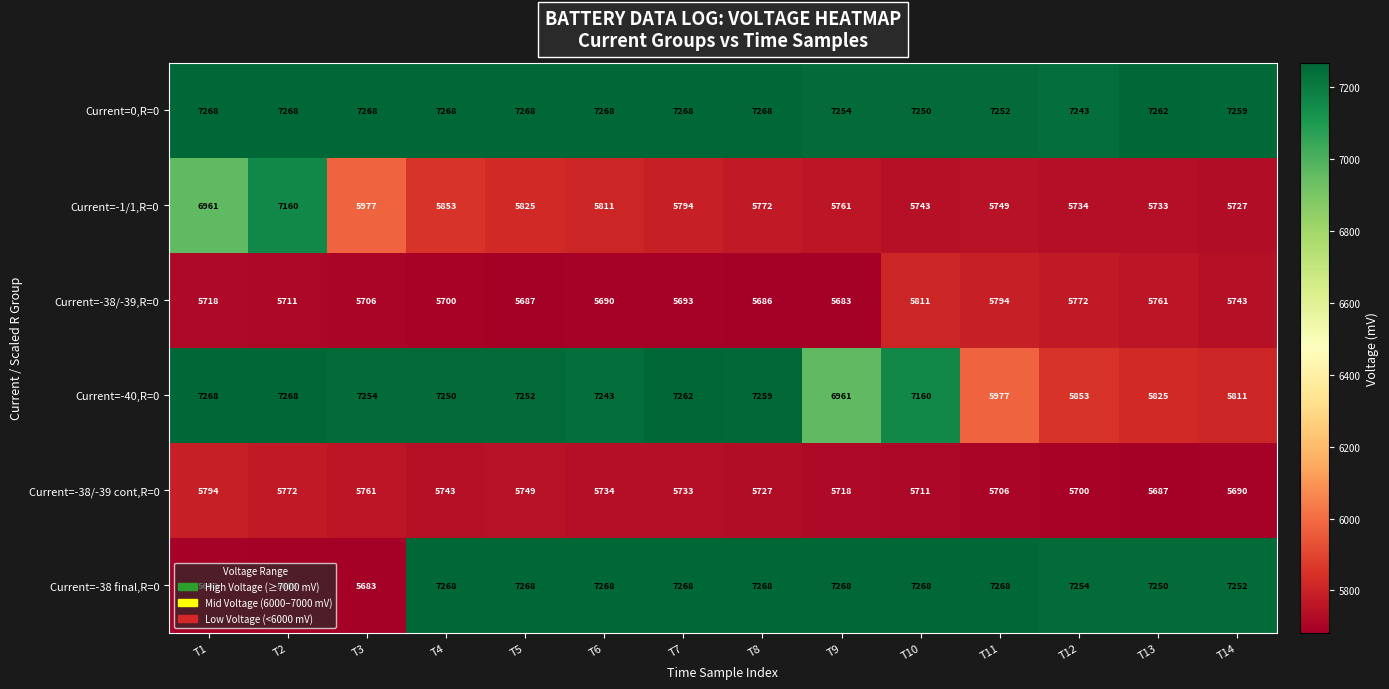

What is the difference between the Current=-40,R=0 values at T8 and T4?

9